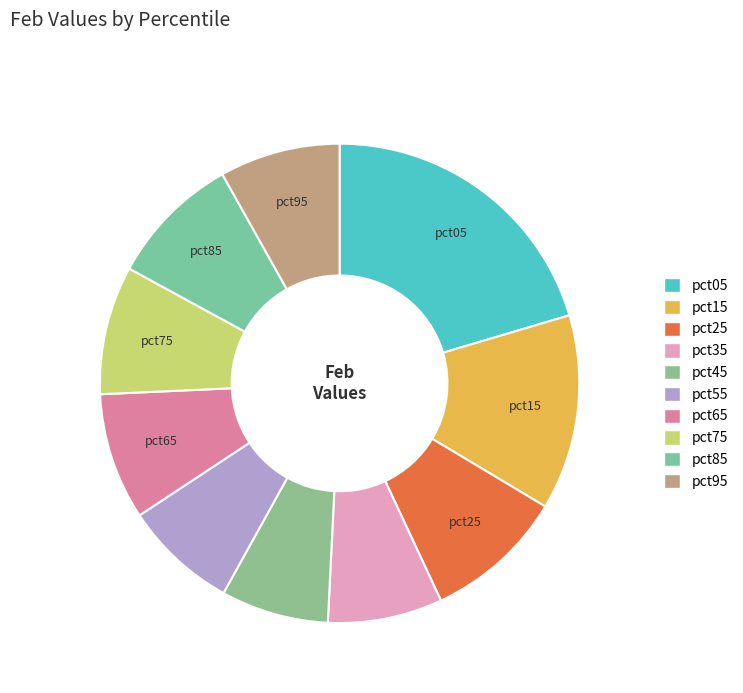

How many segments does this pie chart have?

10